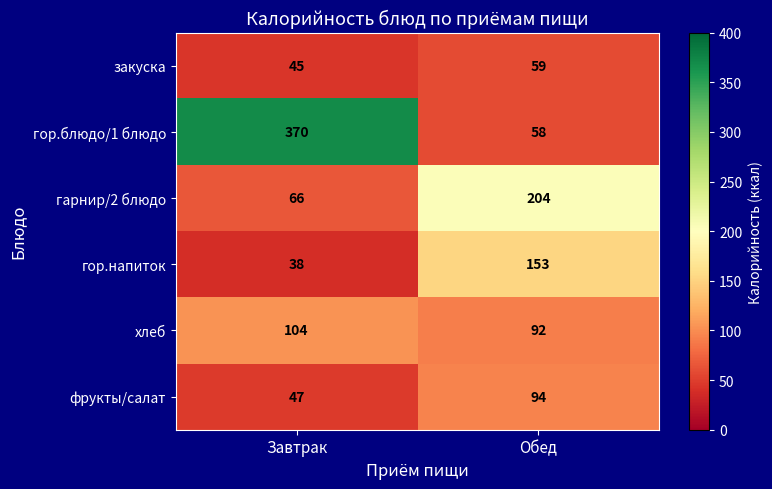

Reading left to right, extract all data points from this chart.

закуска: Завтрак=45	Обед=59
гор.блюдо/1 блюдо: Завтрак=370	Обед=58
гарнир/2 блюдо: Завтрак=66	Обед=204
гор.напиток: Завтрак=38	Обед=153
хлеб: Завтрак=104	Обед=92
фрукты/салат: Завтрак=47	Обед=94